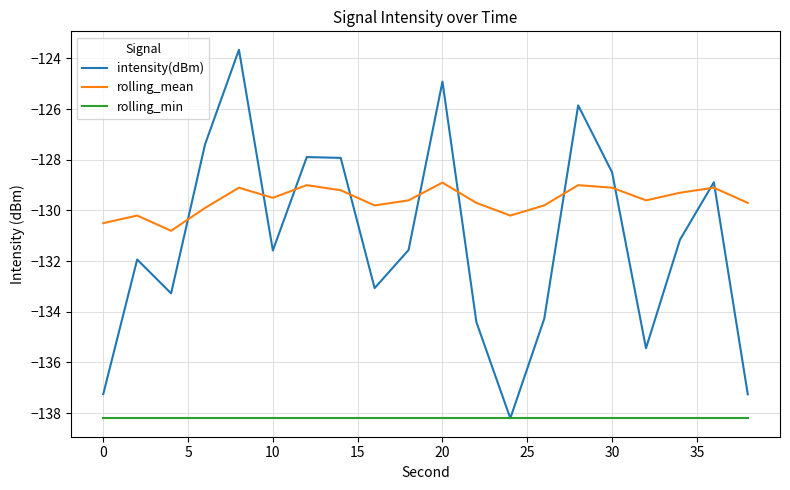

What is the highest value of the rolling_min series?

-138.2